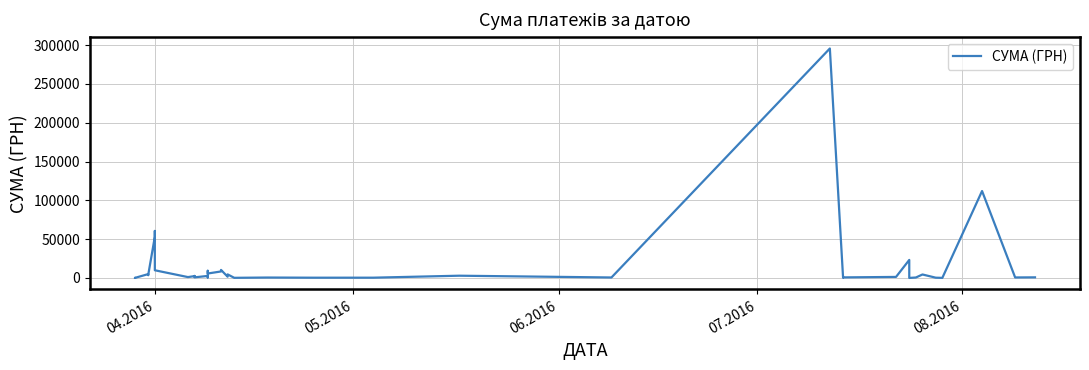

Does the chart display data point markers on the line(s)?

No